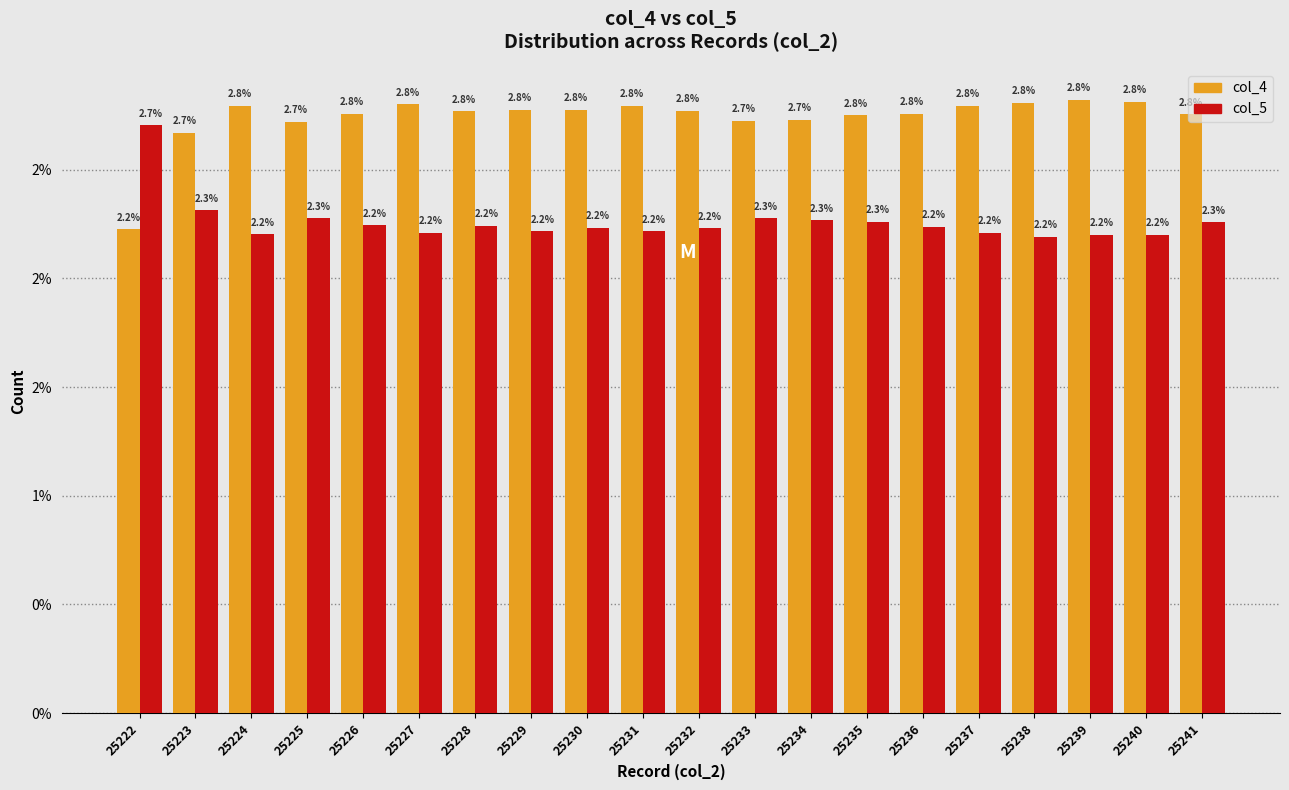

At which category does the chart reach its peak across all series?

25239